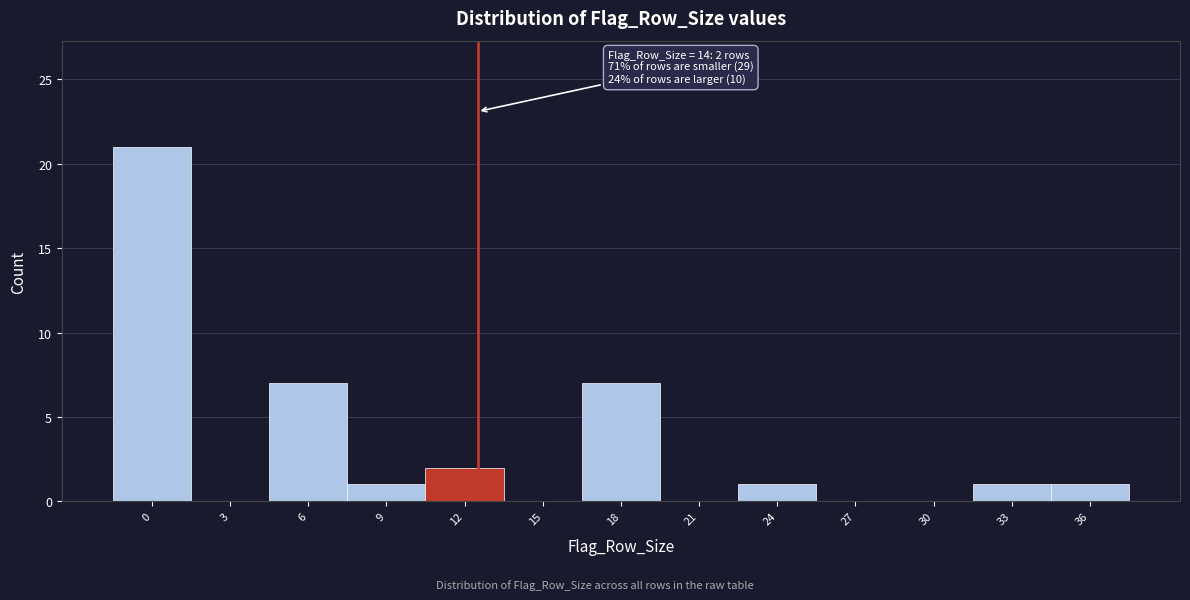

Reading left to right, what are all the values shown in this chart?

0=21	3=0	6=7	9=1	12=2	15=0	18=7	21=0	24=1	27=0	30=0	33=1	36=1